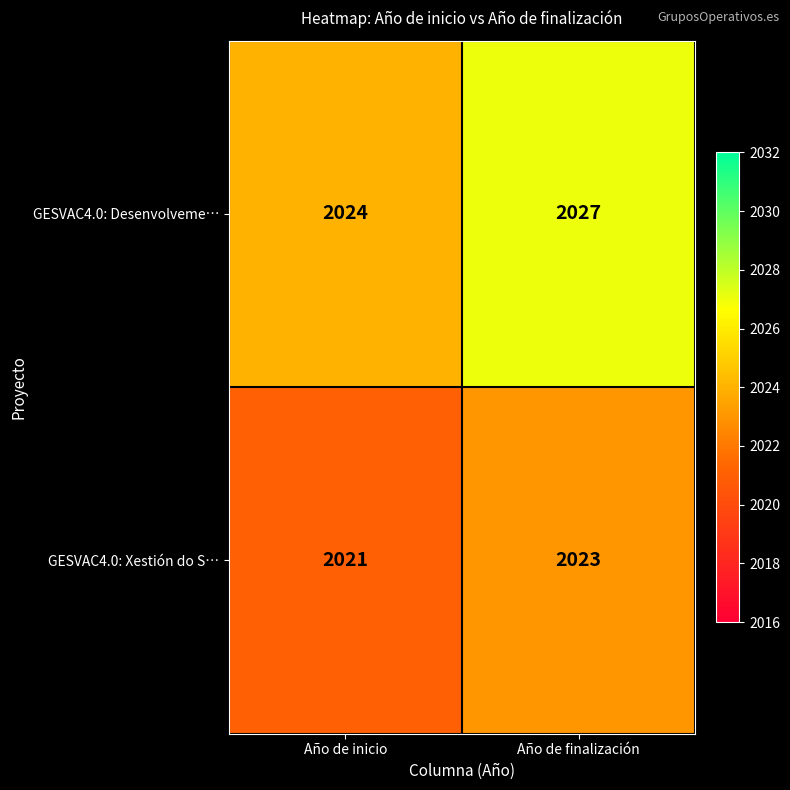

The value of GESVAC4.0: Xestión do S… at Año de finalización is 2023. True or false?

True